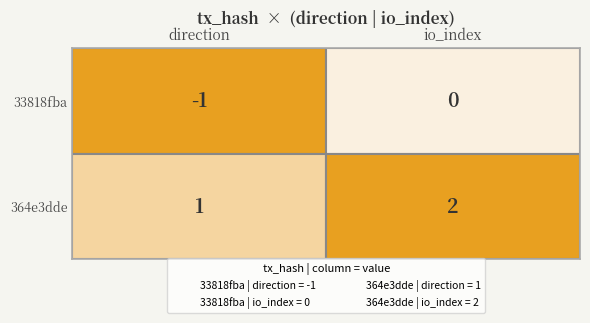

What is the difference between the 33818fba values at 1 and -1?

1